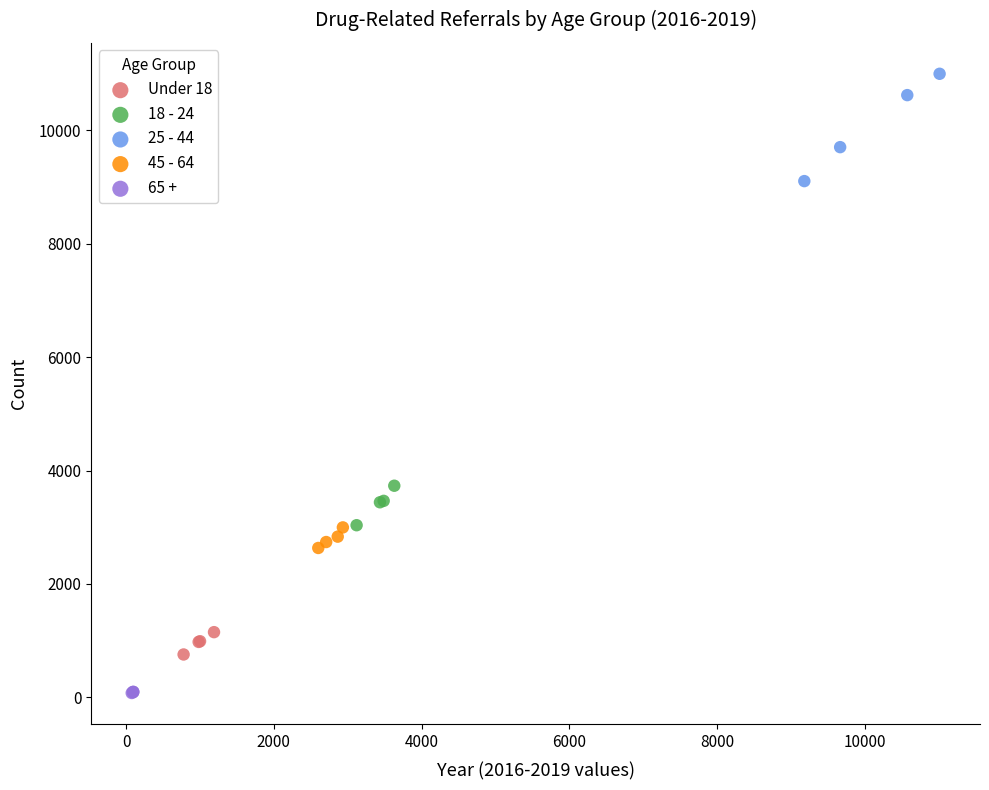

Which series has the widest spread of Y values?

25 - 44